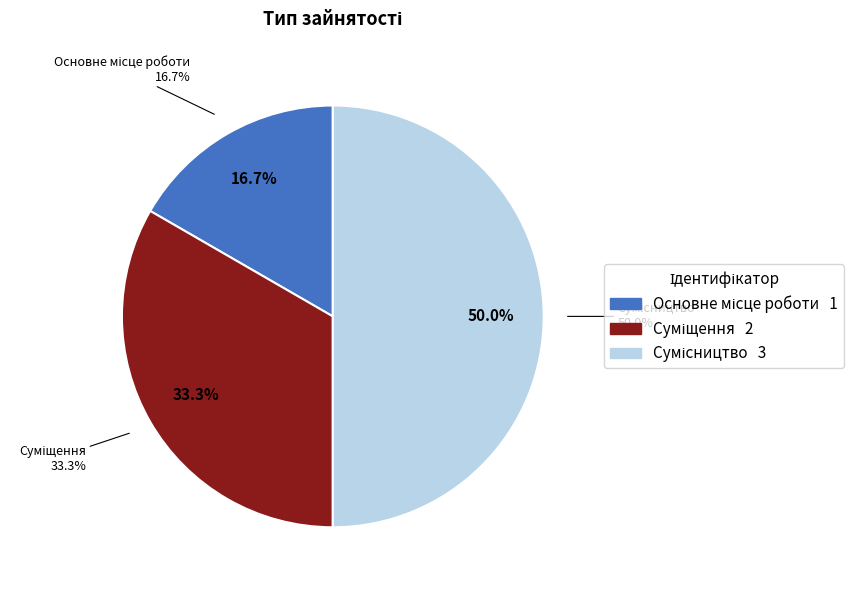

What percentage is the Суміщення slice, to the nearest percent?

33%